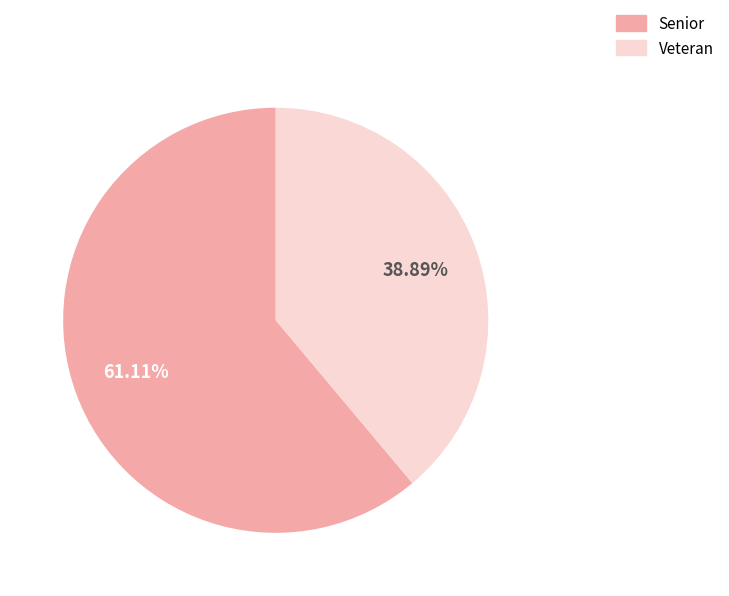

What percentage do Veteran and Senior together represent?

100.0%